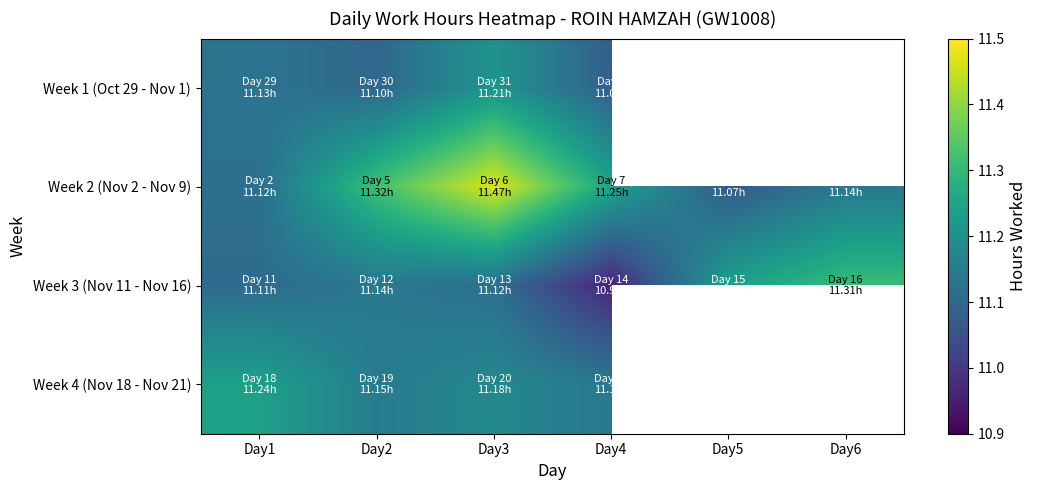

Count the Week 3 (Nov 11 - Nov 16) values in the range 11 to 12.

5